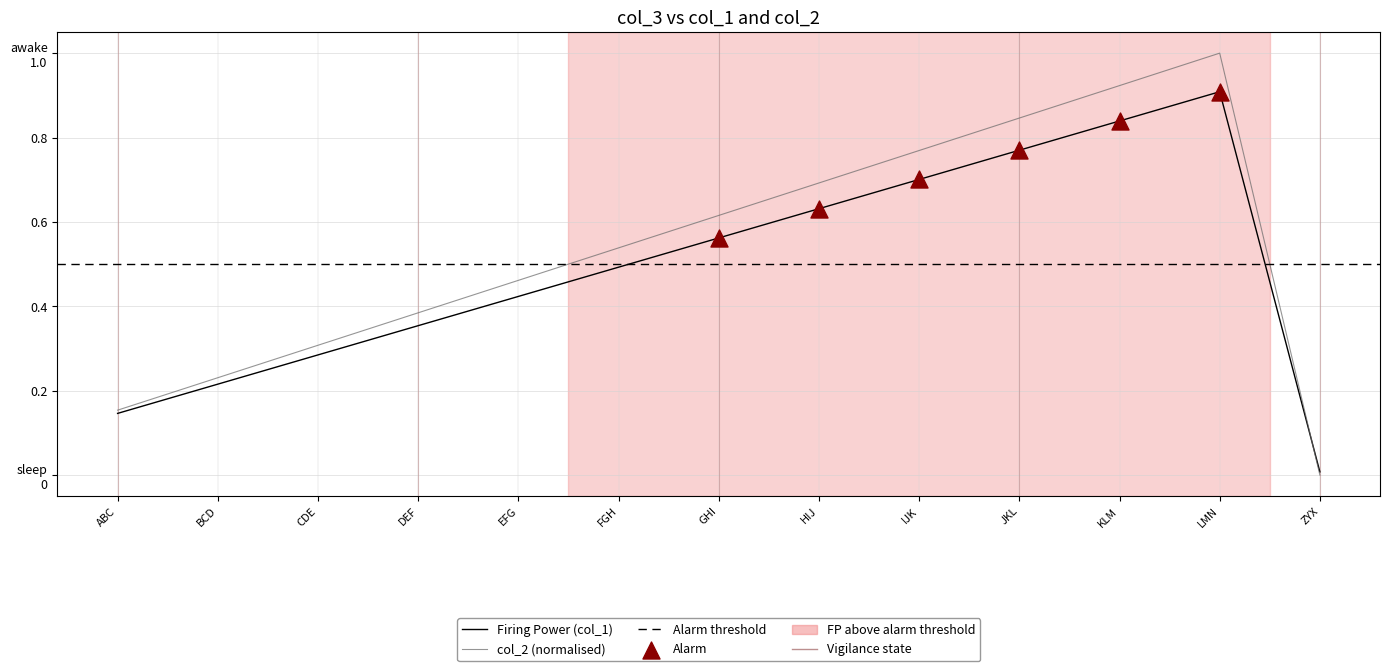

Is the value of col_2 at KLM greater than the value of col_1 at HIJ?

Yes